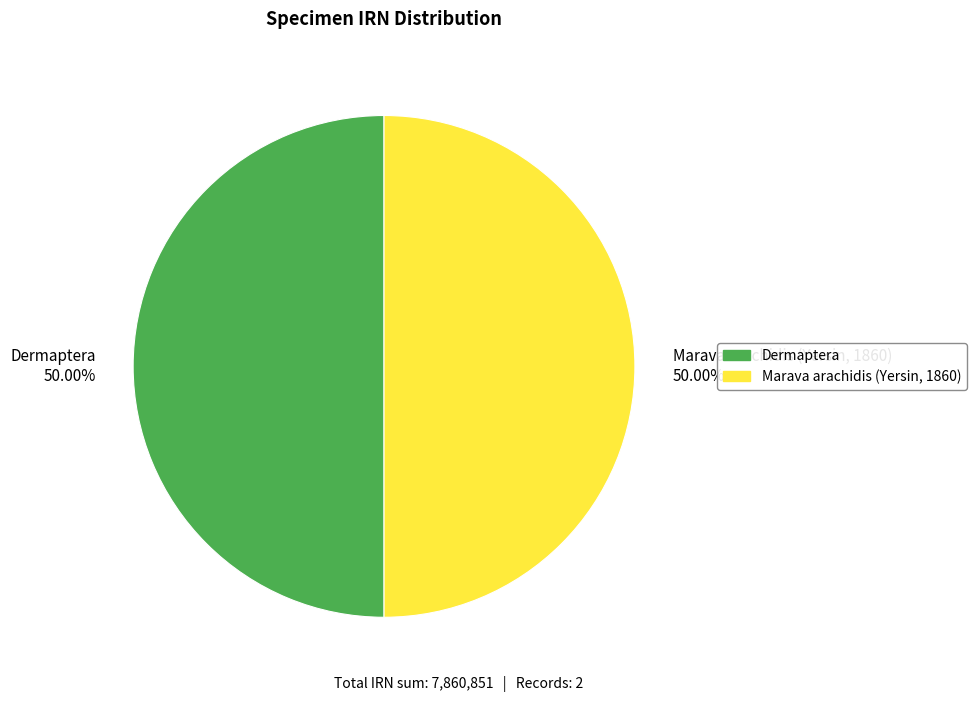

Approximately how many times larger is the value at Marava arachidis (Yersin, 1860) 50.00% compared to Dermaptera 50.00%?

1.0